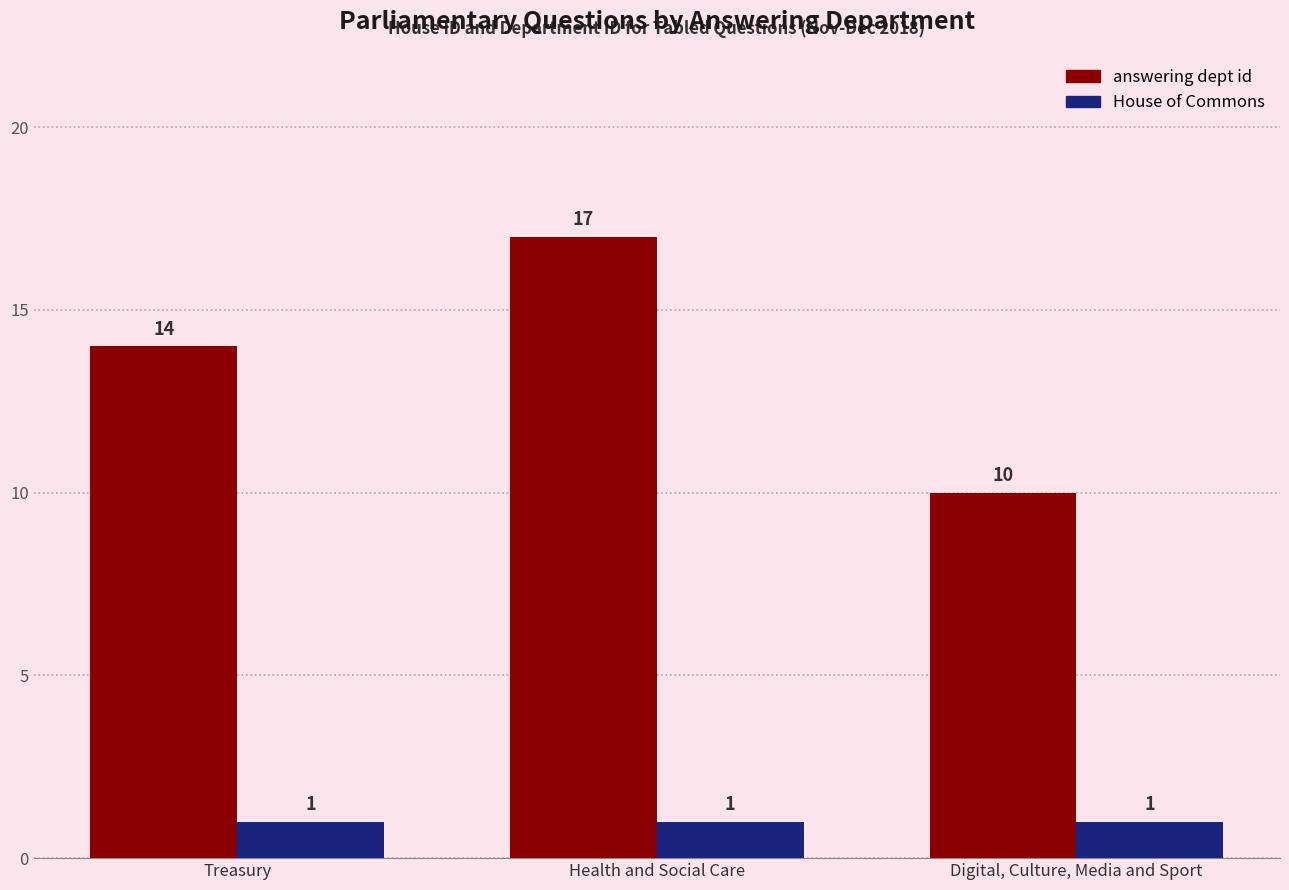

Which category has the highest value across all series?

Health and Social Care